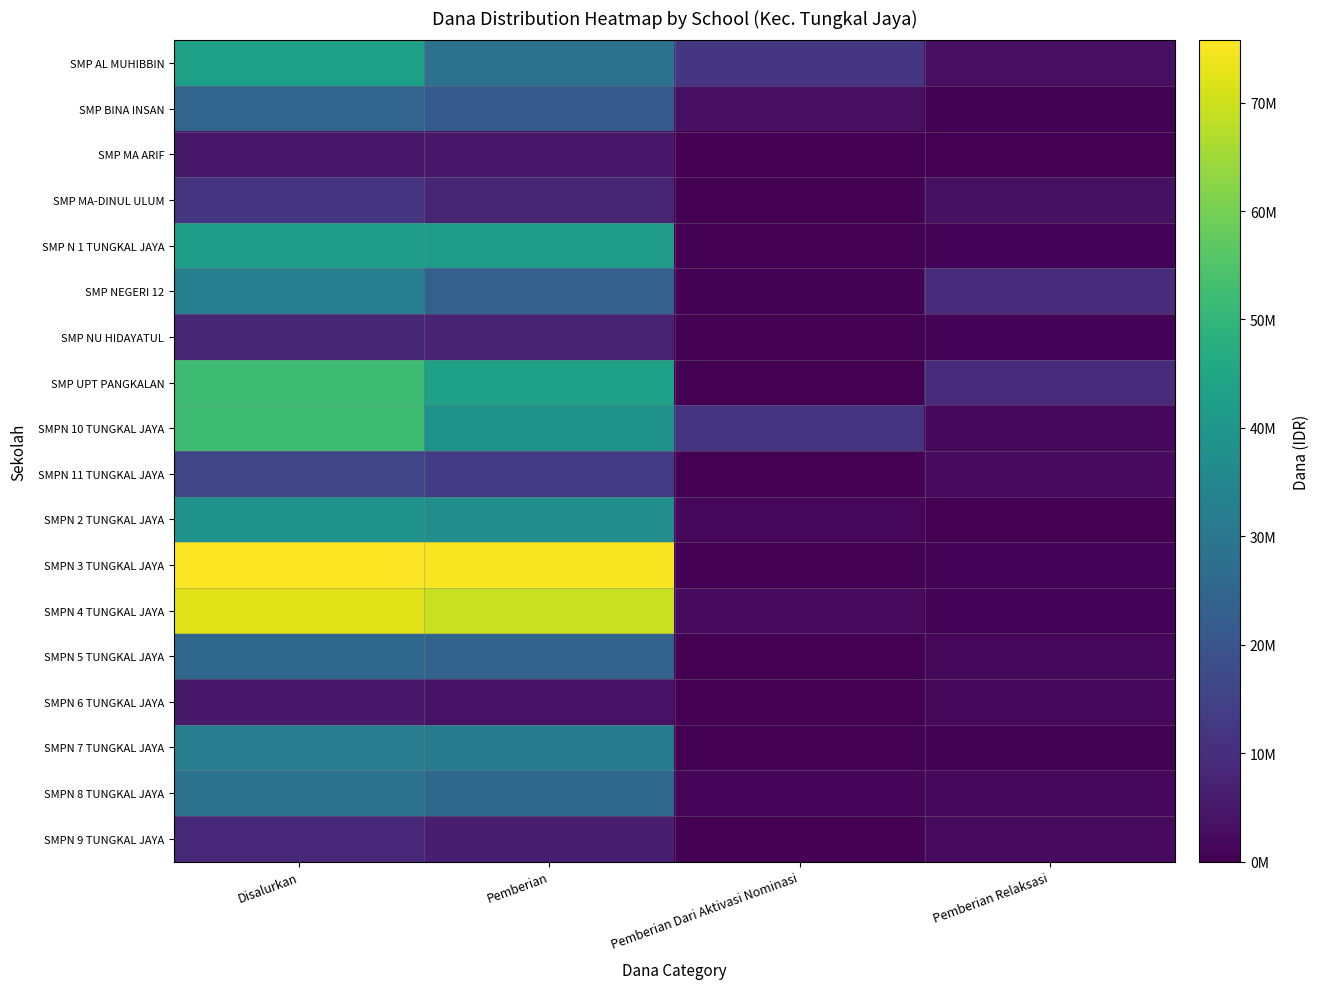

Reading left to right, extract all data points from this chart.

SMP AL MUHIBBIN: Disalurkan=43125000	Pemberian=28125000	Pemberian Dari Aktivasi Nominasi=12000000	Pemberian Relaksasi=3000000
SMP BINA INSAN: Disalurkan=24750000	Pemberian=21375000	Pemberian Dari Aktivasi Nominasi=3000000	Pemberian Relaksasi=375000
SMP MA ARIF: Disalurkan=5250000	Pemberian=5250000	Pemberian Dari Aktivasi Nominasi=0	Pemberian Relaksasi=0
SMP MA-DINUL ULUM: Disalurkan=11250000	Pemberian=7875000	Pemberian Dari Aktivasi Nominasi=0	Pemberian Relaksasi=3375000
SMP N 1 TUNGKAL JAYA: Disalurkan=42375000	Pemberian=41625000	Pemberian Dari Aktivasi Nominasi=0	Pemberian Relaksasi=750000
SMP NEGERI 12: Disalurkan=32625000	Pemberian=23250000	Pemberian Dari Aktivasi Nominasi=375000	Pemberian Relaksasi=9000000
SMP NU HIDAYATUL: Disalurkan=8250000	Pemberian=7500000	Pemberian Dari Aktivasi Nominasi=0	Pemberian Relaksasi=750000
SMP UPT PANGKALAN: Disalurkan=52125000	Pemberian=43125000	Pemberian Dari Aktivasi Nominasi=0	Pemberian Relaksasi=9000000
SMPN 10 TUNGKAL JAYA: Disalurkan=52125000	Pemberian=39000000	Pemberian Dari Aktivasi Nominasi=11250000	Pemberian Relaksasi=1875000
SMPN 11 TUNGKAL JAYA: Disalurkan=15750000	Pemberian=13500000	Pemberian Dari Aktivasi Nominasi=0	Pemberian Relaksasi=2250000
SMPN 2 TUNGKAL JAYA: Disalurkan=39000000	Pemberian=37500000	Pemberian Dari Aktivasi Nominasi=1500000	Pemberian Relaksasi=0
SMPN 3 TUNGKAL JAYA: Disalurkan=75750000	Pemberian=75000000	Pemberian Dari Aktivasi Nominasi=0	Pemberian Relaksasi=750000
SMPN 4 TUNGKAL JAYA: Disalurkan=72375000	Pemberian=69375000	Pemberian Dari Aktivasi Nominasi=2250000	Pemberian Relaksasi=750000
SMPN 5 TUNGKAL JAYA: Disalurkan=25500000	Pemberian=24000000	Pemberian Dari Aktivasi Nominasi=0	Pemberian Relaksasi=1500000
SMPN 6 TUNGKAL JAYA: Disalurkan=5250000	Pemberian=3750000	Pemberian Dari Aktivasi Nominasi=0	Pemberian Relaksasi=1500000
SMPN 7 TUNGKAL JAYA: Disalurkan=31875000	Pemberian=31500000	Pemberian Dari Aktivasi Nominasi=0	Pemberian Relaksasi=375000
SMPN 8 TUNGKAL JAYA: Disalurkan=28125000	Pemberian=25500000	Pemberian Dari Aktivasi Nominasi=1125000	Pemberian Relaksasi=1500000
SMPN 9 TUNGKAL JAYA: Disalurkan=8625000	Pemberian=6375000	Pemberian Dari Aktivasi Nominasi=0	Pemberian Relaksasi=2250000